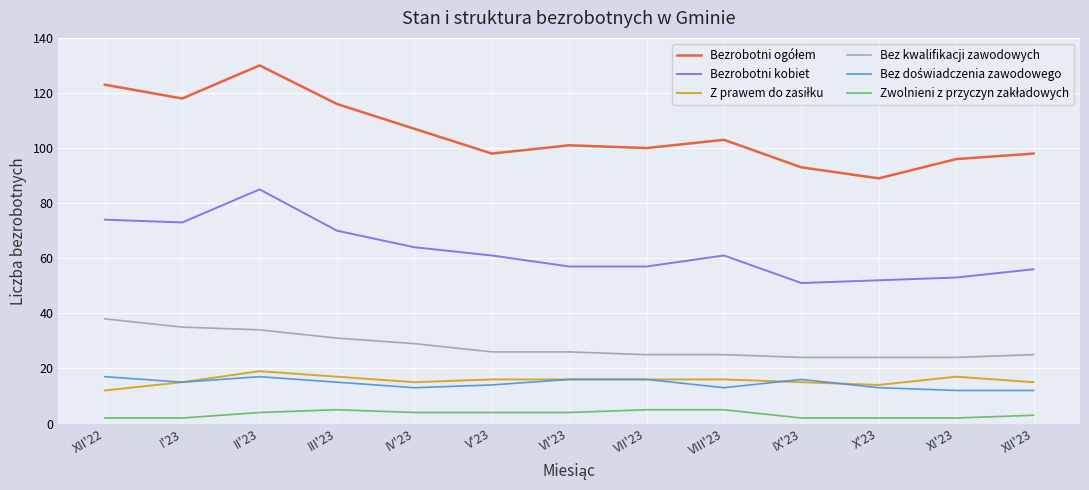

Is it true that Bez kwalifikacji zawodowych equals 24 at XI'23?

True